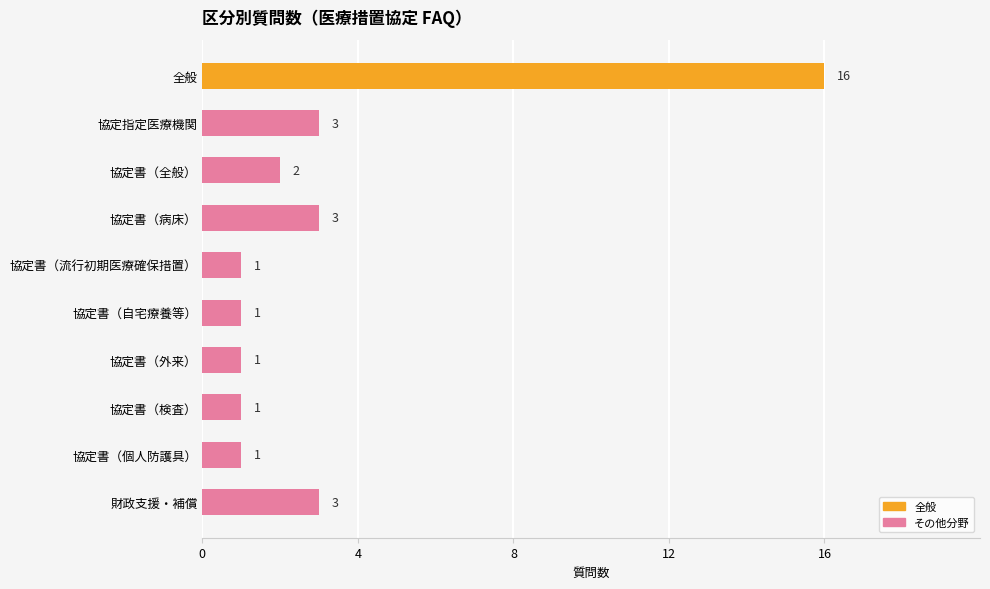

What is the greatest value displayed?

16